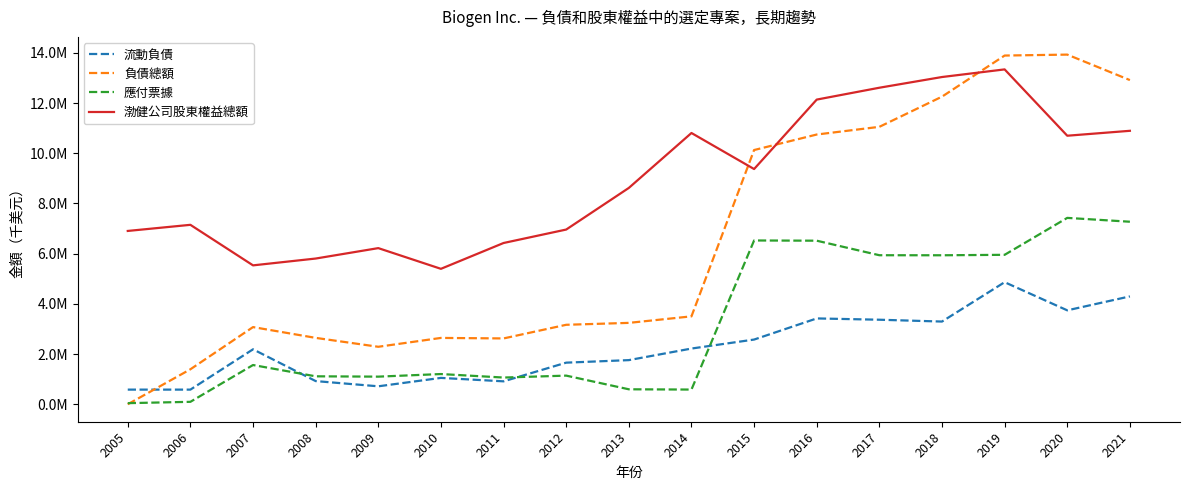

Does the chart display data point markers on the line(s)?

No